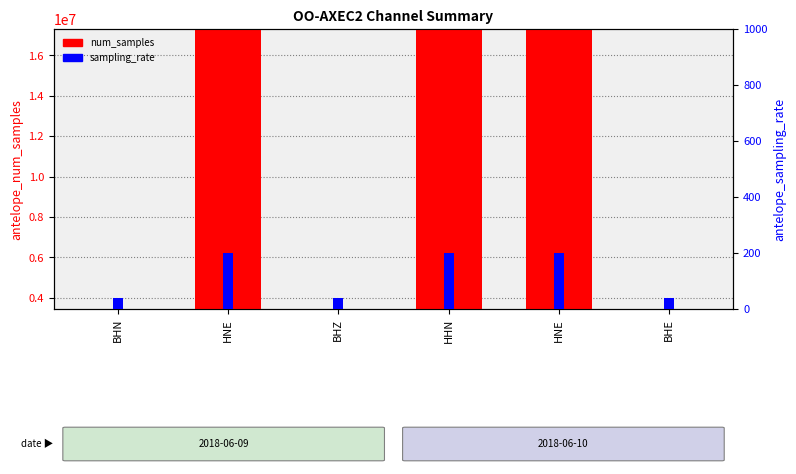

What is the spread (max minus min) of values at BHZ?

3416.0